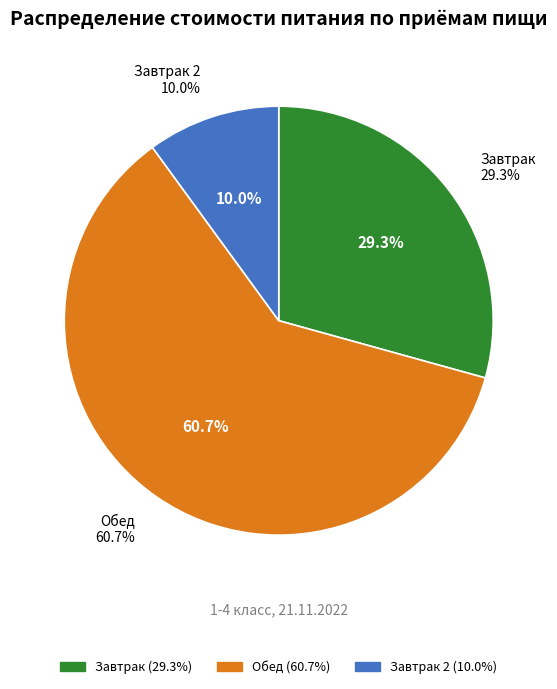

What percentage is NOT represented by Завтрак?

70.7%